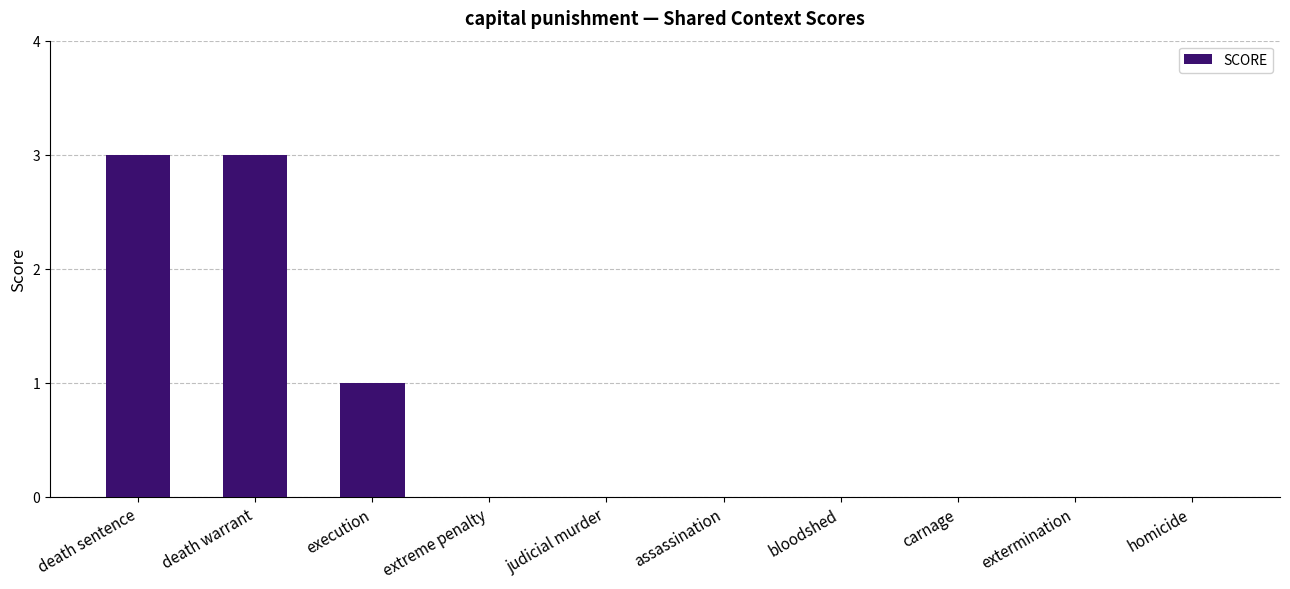

What value does the data have at death sentence?

3